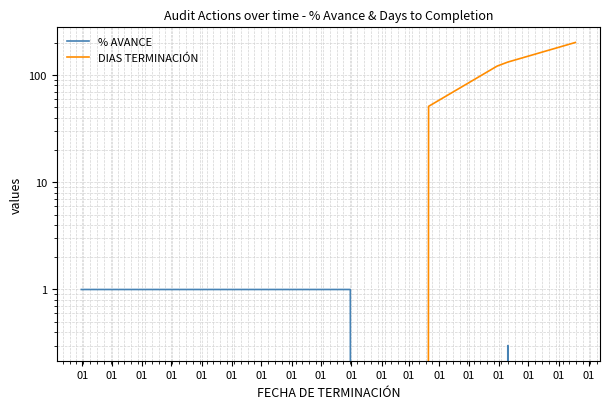

Which category has the highest value in the % AVANCE series?

01